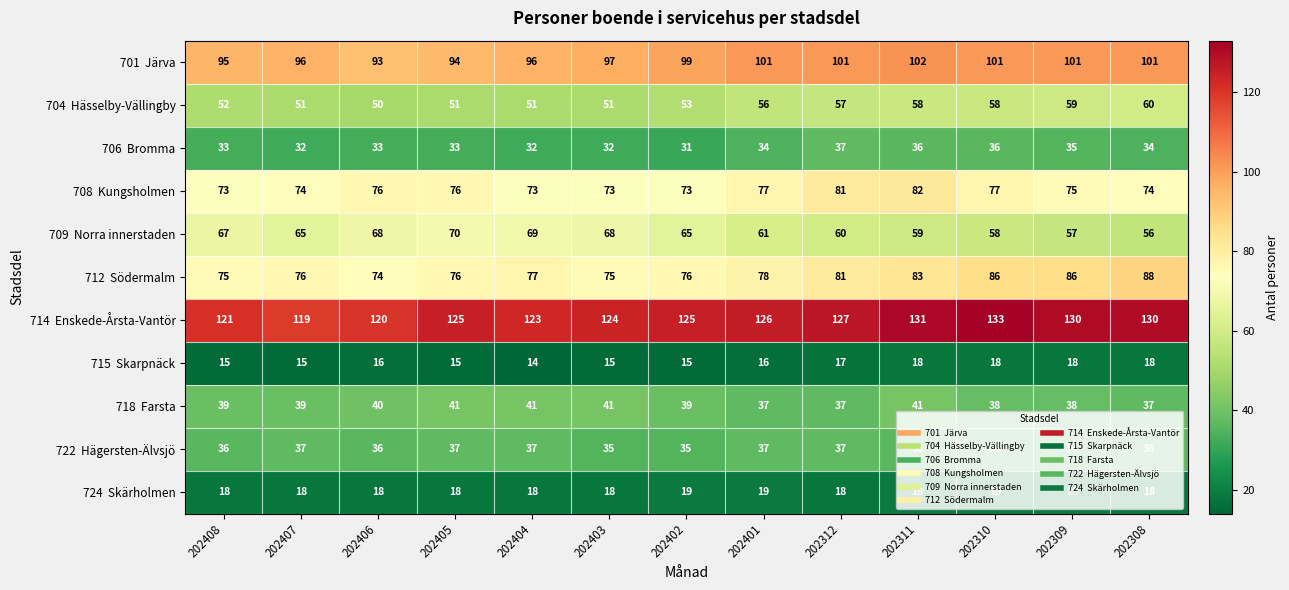

How many series are shown in this chart?

11